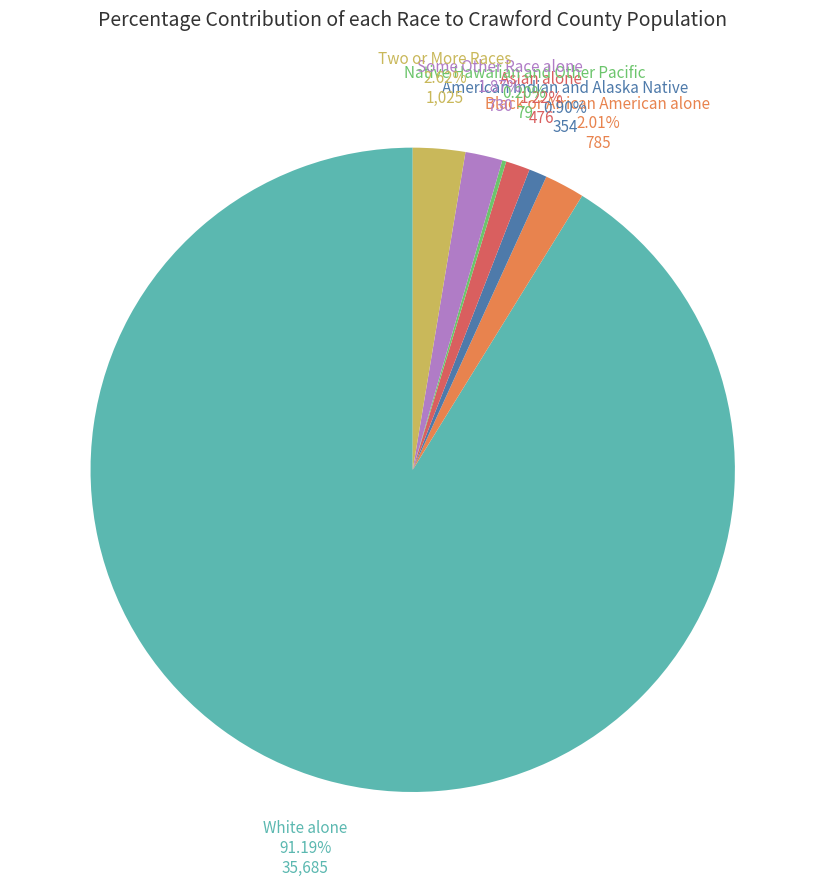

Is the sum of Asian alone and Two or More Races greater than half?

No